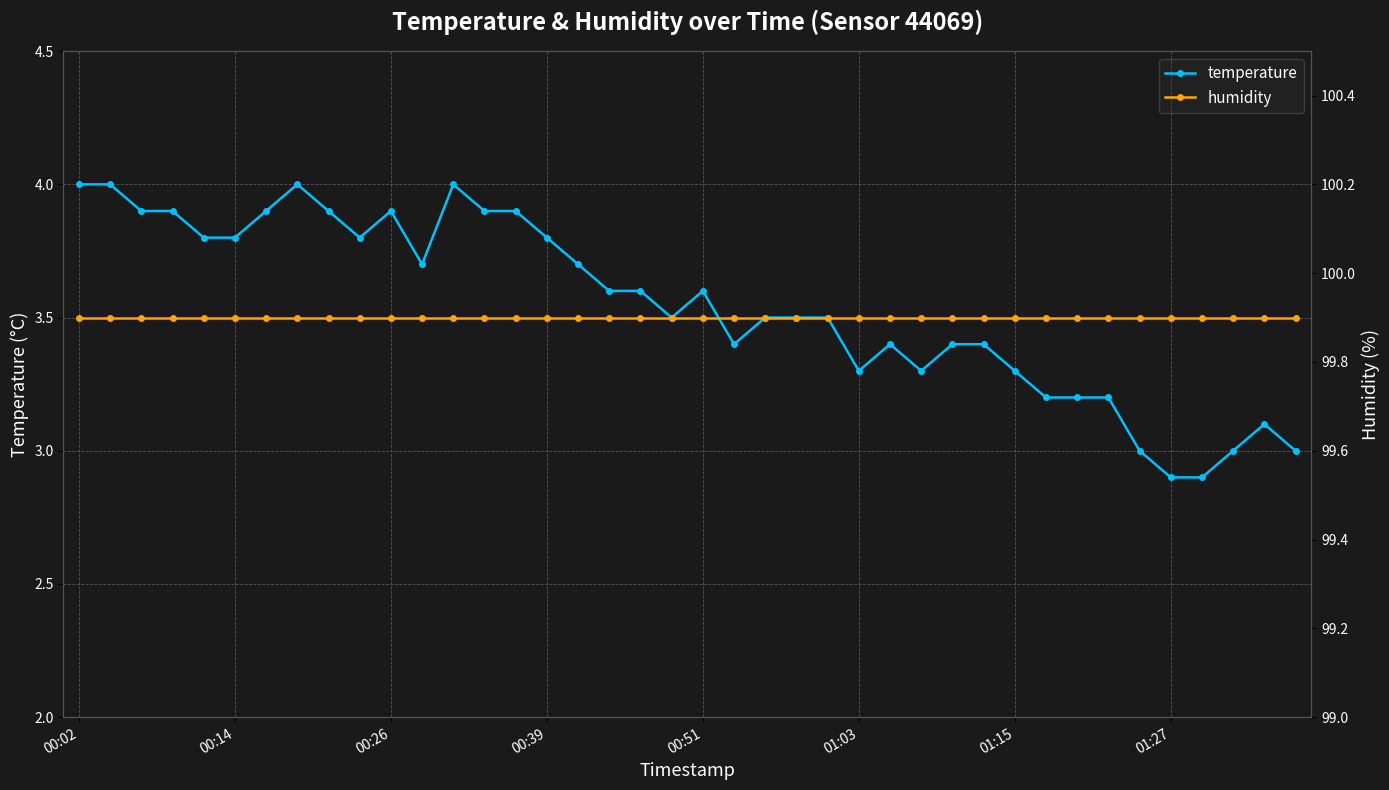

What is the difference between the maximum and minimum values in the temperature series?

1.1